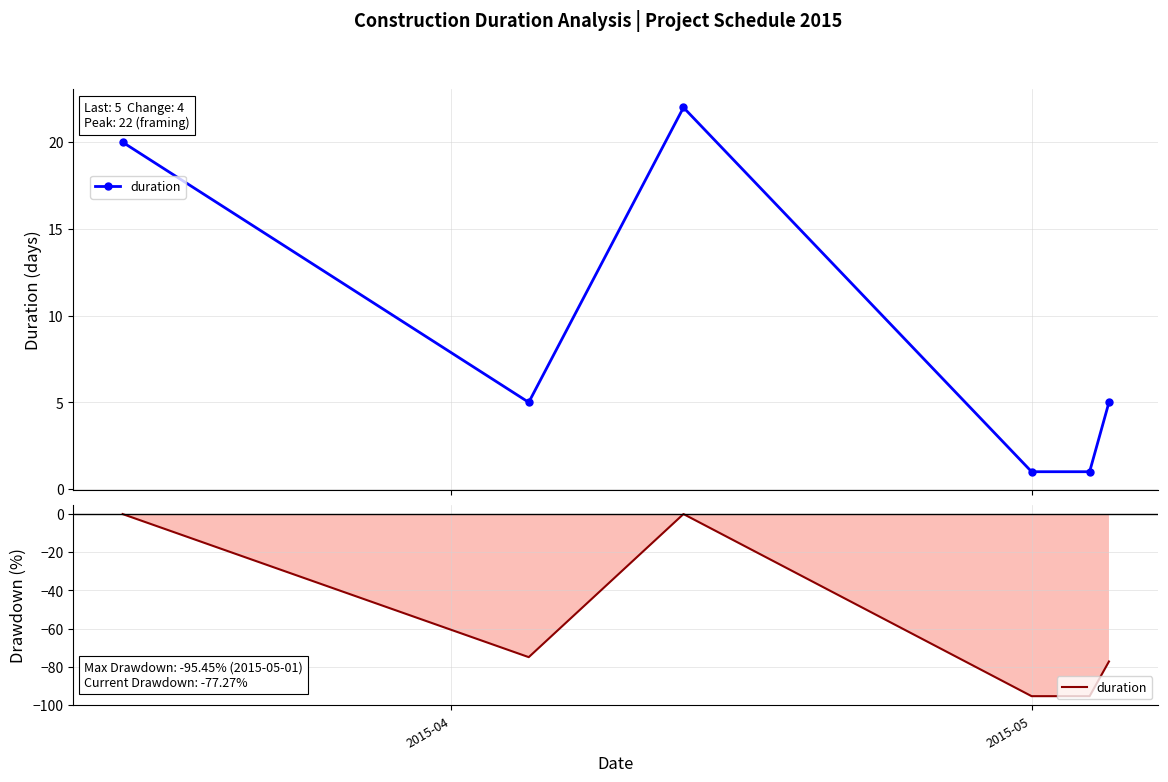

What is the average value?

-57.2